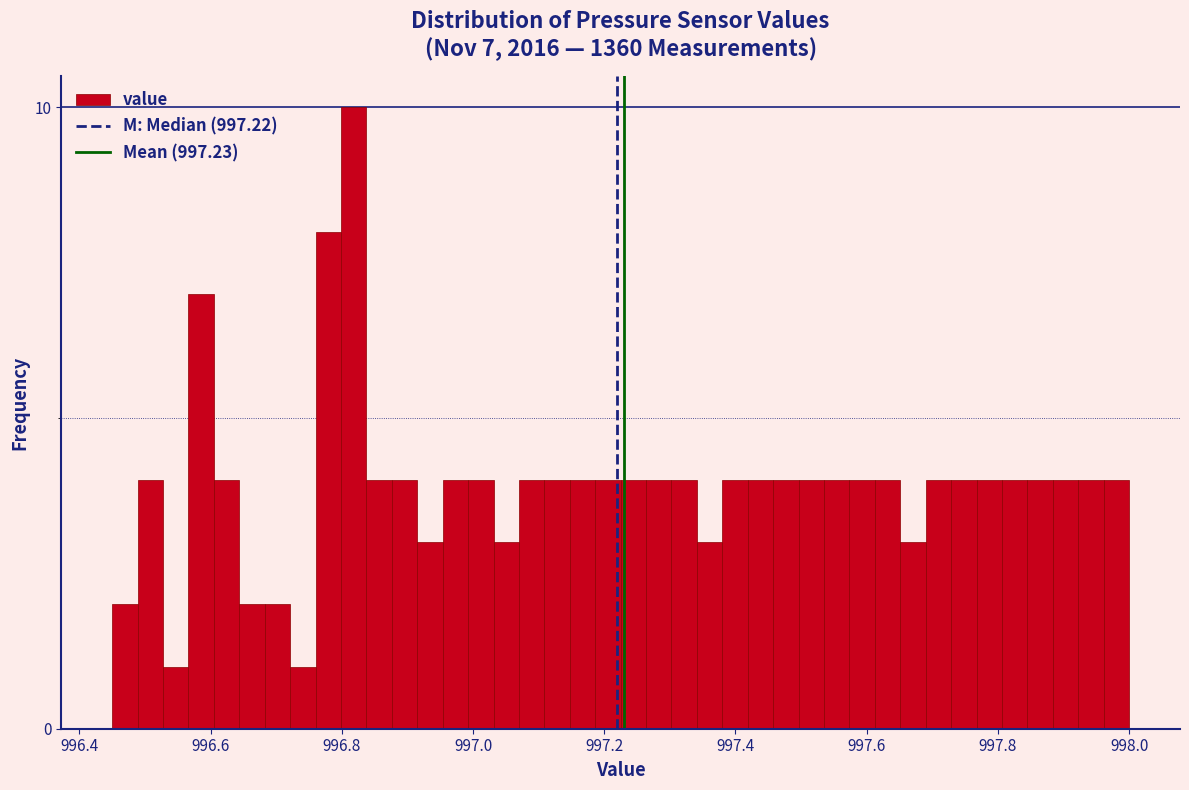

Around what value on the x-axis is the tallest bar? Give the approximate position of its centre, as read against the axis.

996.82